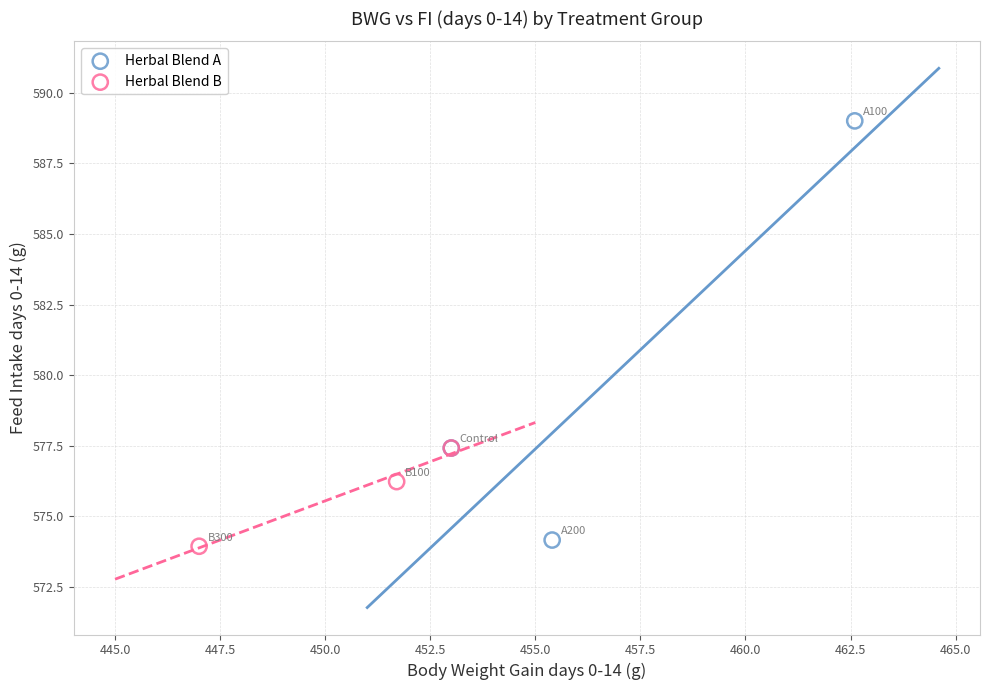

Which series has the largest Y range (max minus min)?

Herbal Blend A